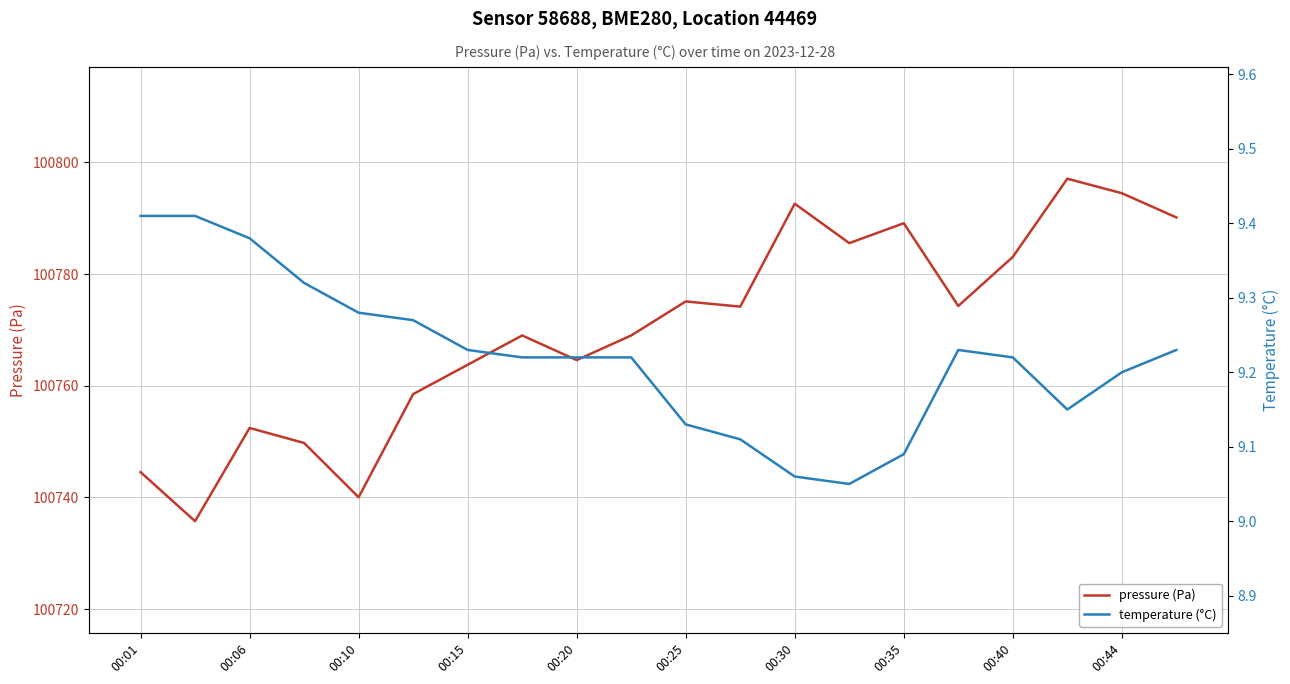

Which category has the highest value across all series?

17